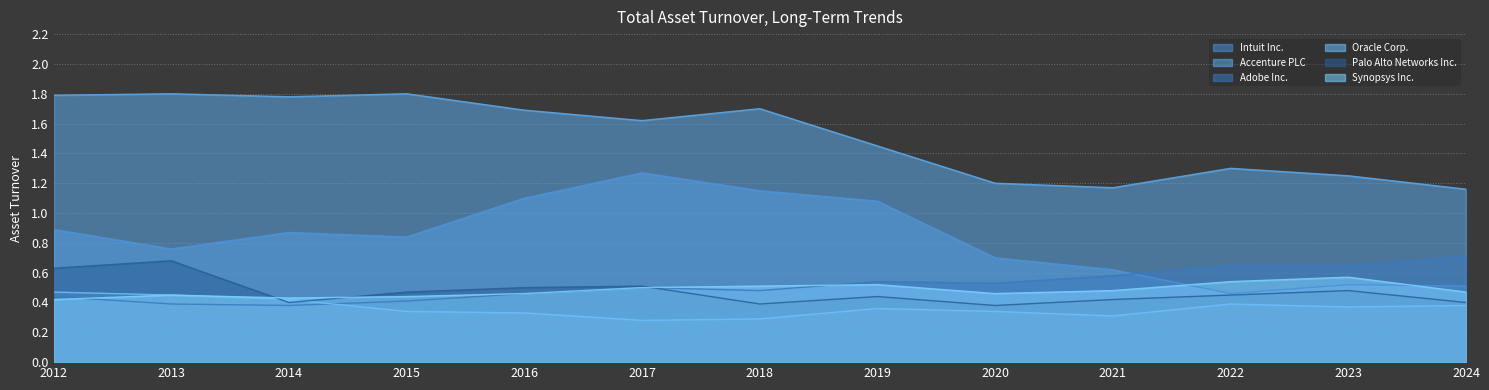

How many lines are shown in the chart?

6